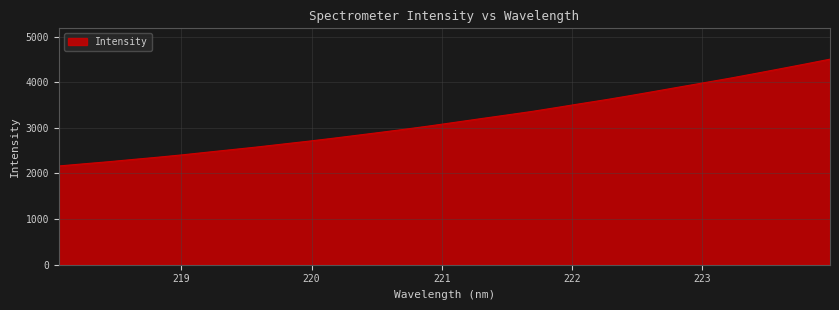

What is the maximum value shown in the chart?

4506.5